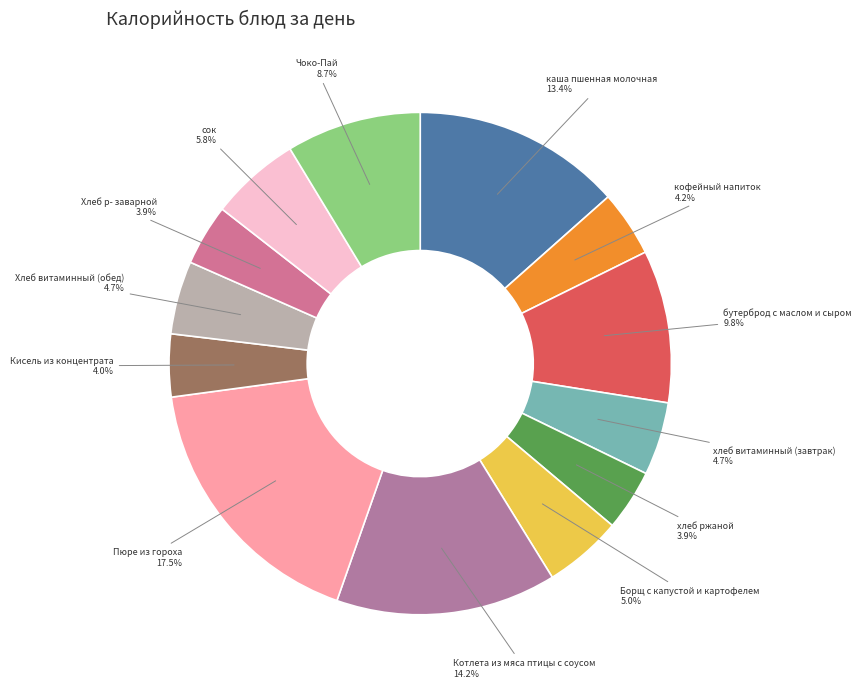

Count the number of slices in the pie.

13